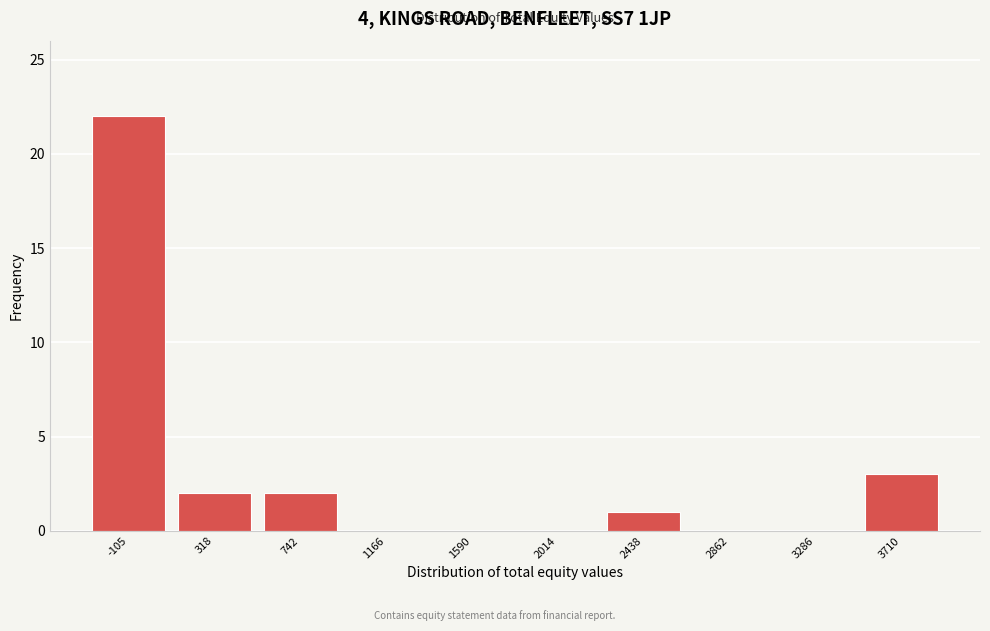

Reading left to right, what are all the values shown in this chart?

-105=22	318=2	742=2	1166=0	1590=0	2014=0	2438=1	2862=0	3286=0	3710=3